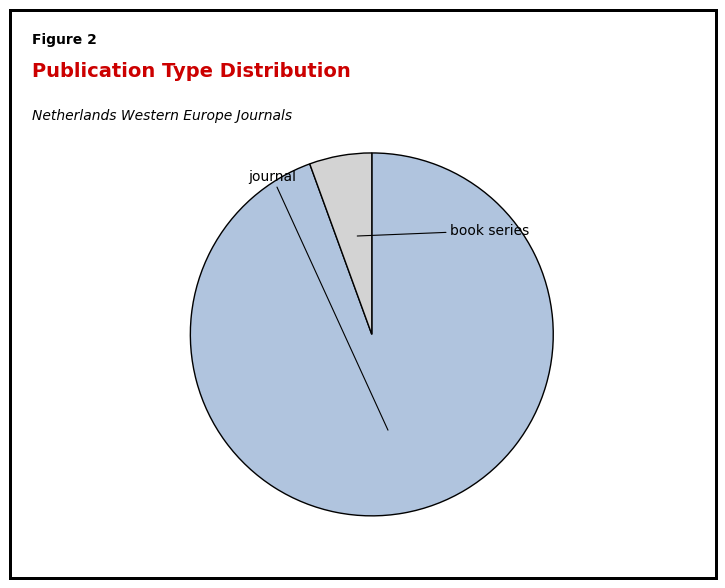

The book series slice represents 16% of the pie. True or false?

False